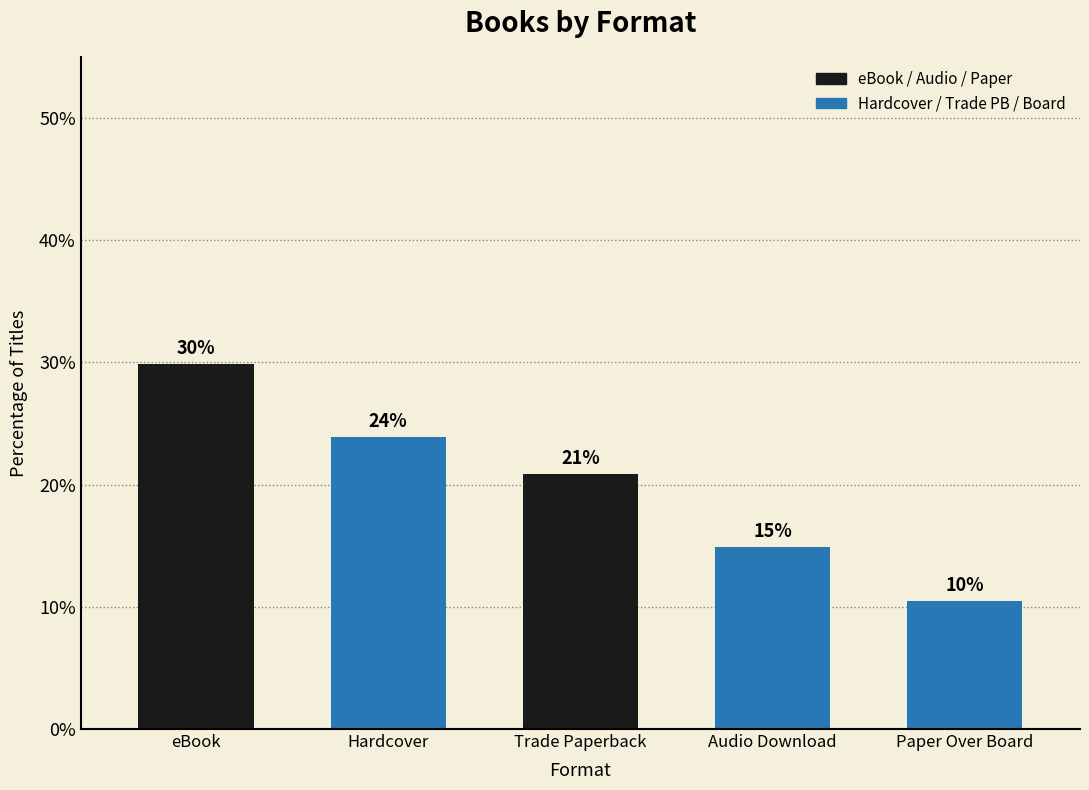

Which label corresponds to the smallest value in the chart?

Paper Over Board